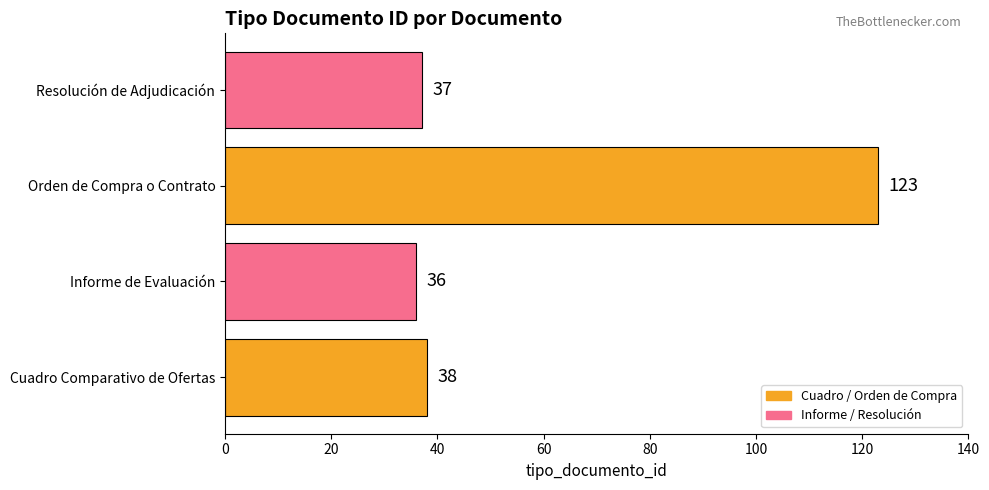

The chart shows a value of 38 at Cuadro Comparativo de Ofertas. True or false?

True